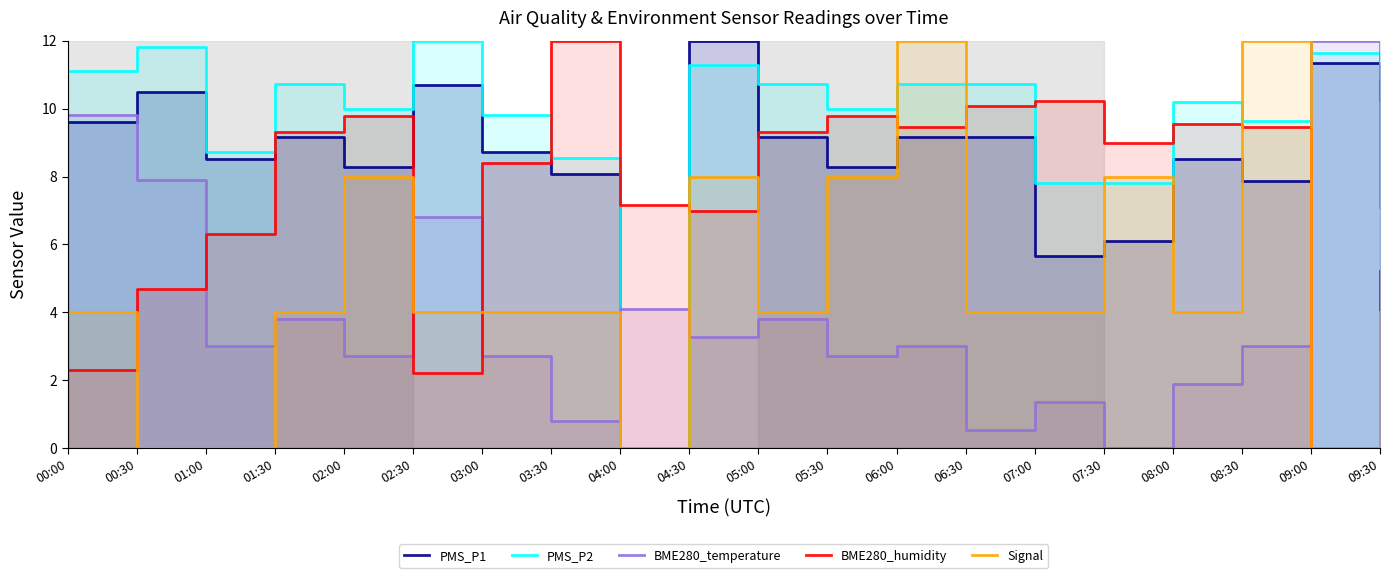

What is the total value across all series at 07:00?

29.1